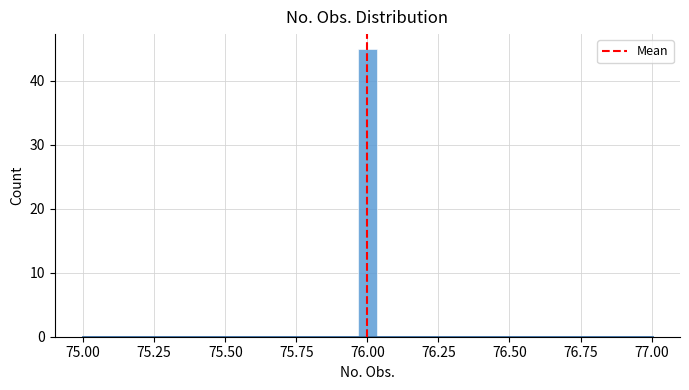

Around what value on the x-axis is the tallest bar? Give the approximate position of its centre, as read against the axis.

76.00